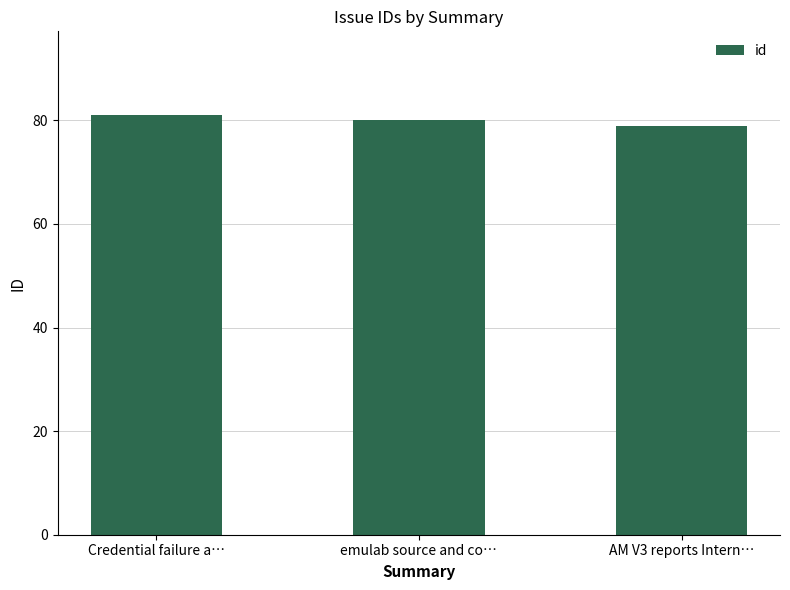

At which label does the data first exceed 80?

Credential failure a…